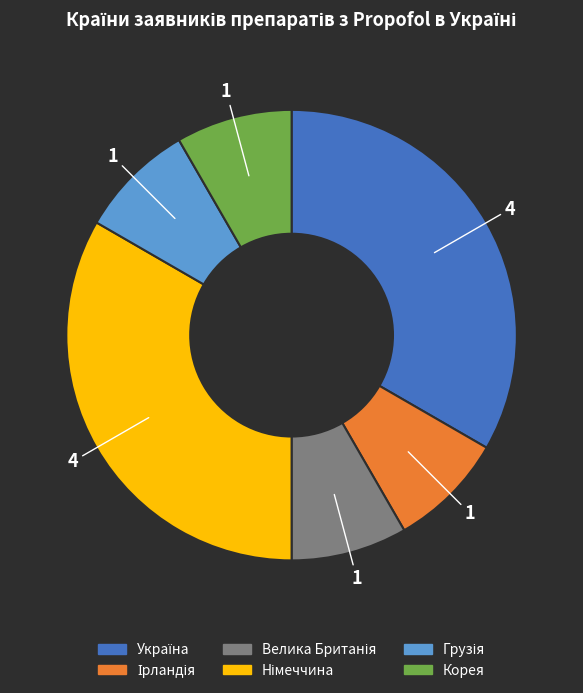

Does any single category account for the majority?

No